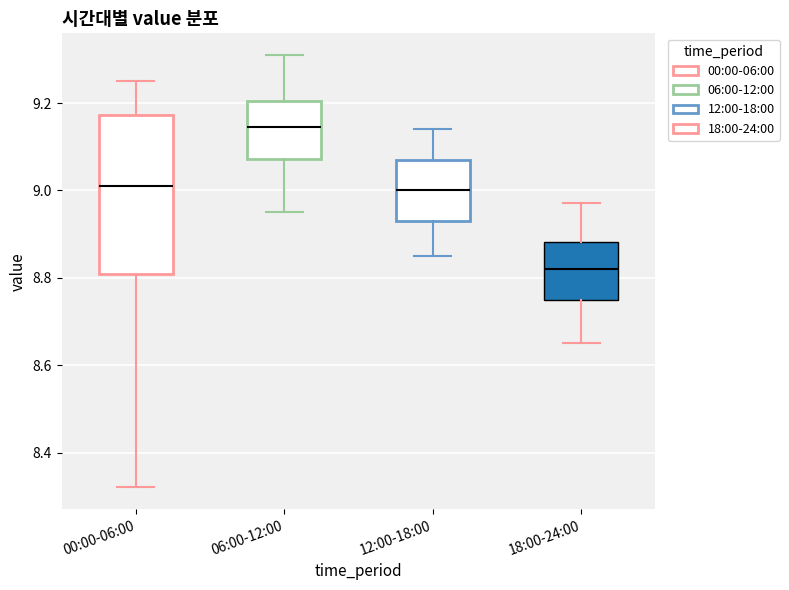

Comparing the boxes themselves (not the whiskers), which one is the tallest?

00:00-06:00